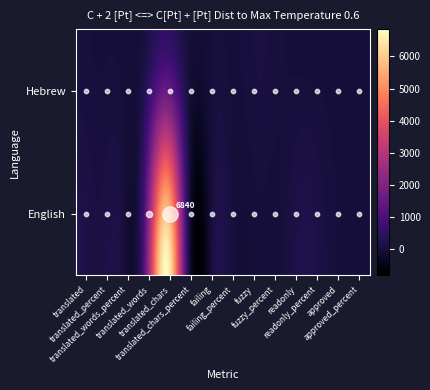

Where is Hebrew nearest to the value 289?

fuzzy